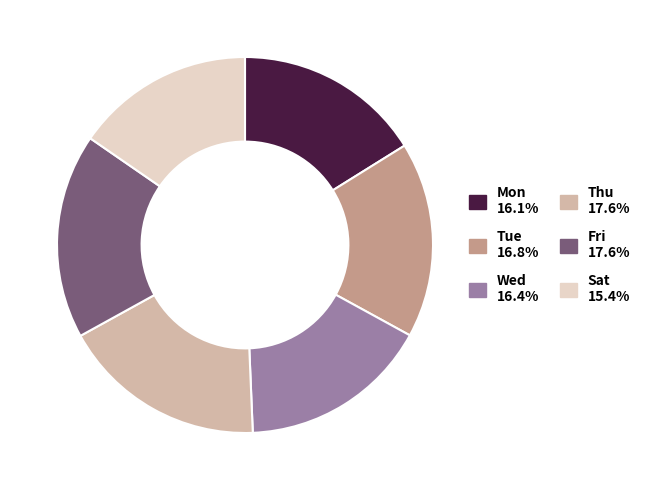

Is the sum of Wed 16.4% and Fri 17.6% greater than half?

No